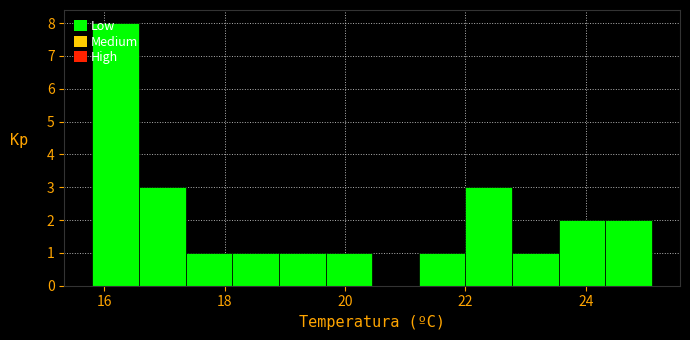

Read against the x-axis, roughly where is the centre of the tallest bar?

16.2